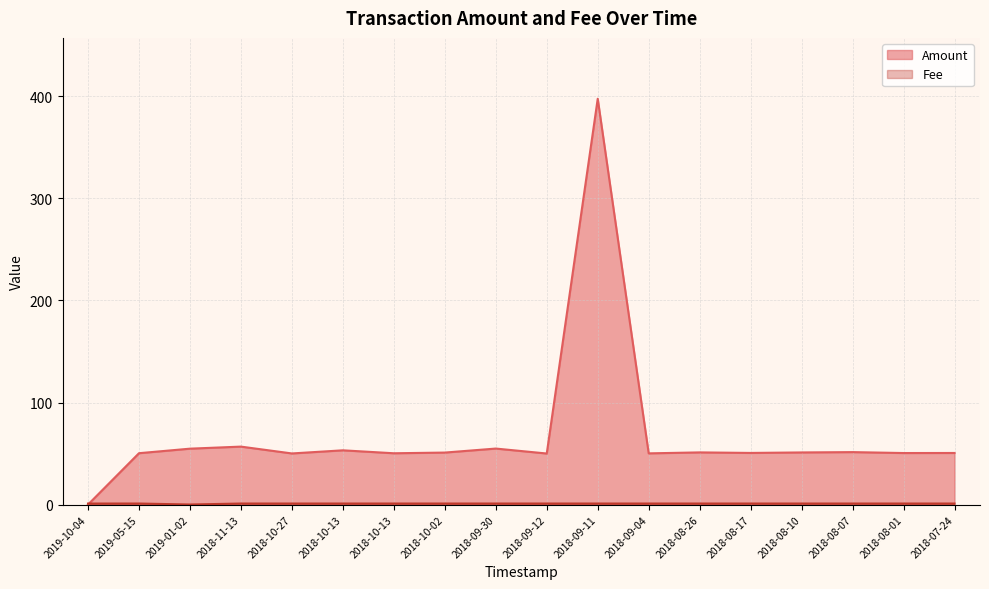

Does the chart have visible grid lines?

Yes